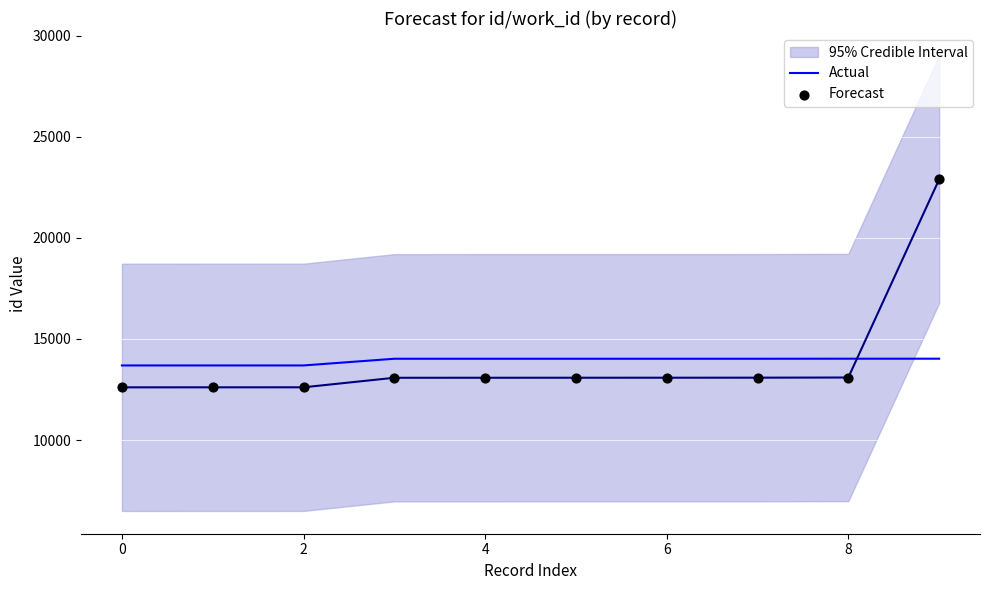

What are all the series names shown in the legend?

Actual, Forecast